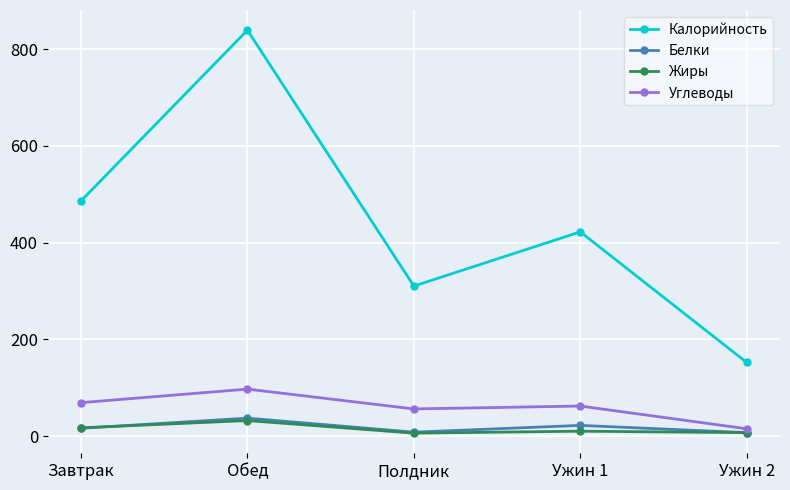

What is the label of the 1st point from the right?

Ужин 2